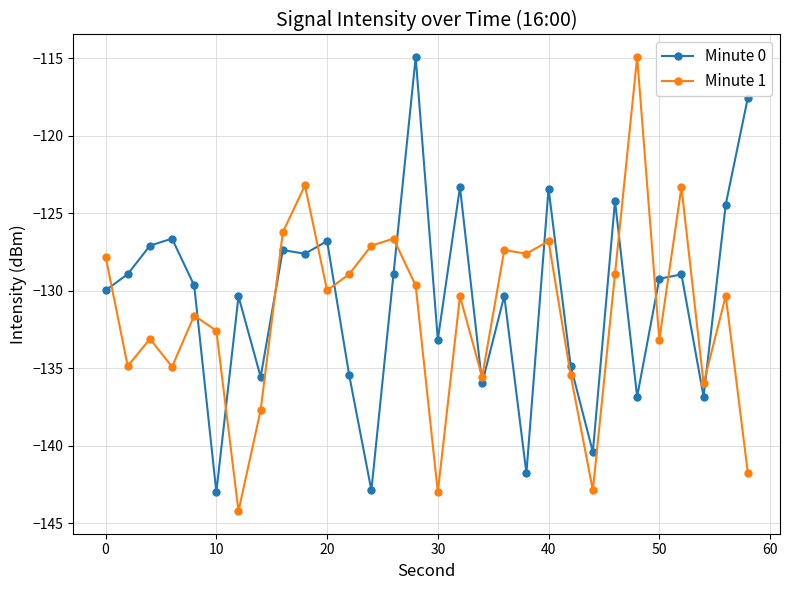

What is the maximum value for Minute 1?

-114.9